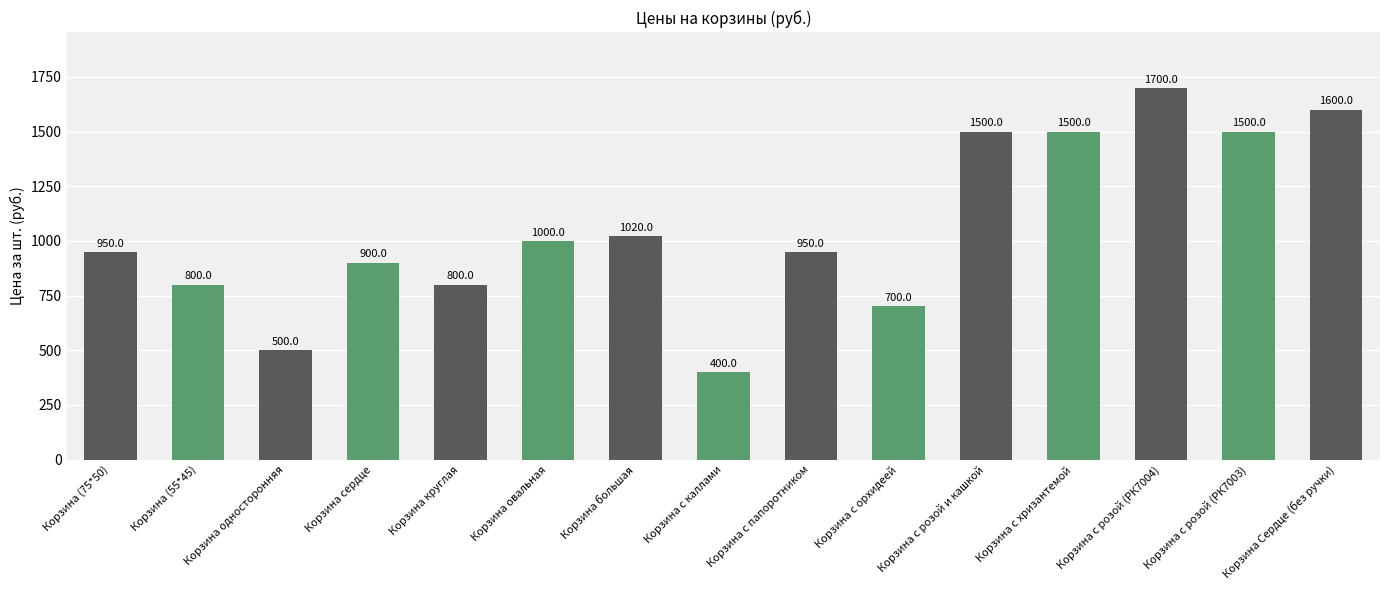

Approximately how many times larger is the value at Корзина односторонняя compared to Корзина большая?

0.5